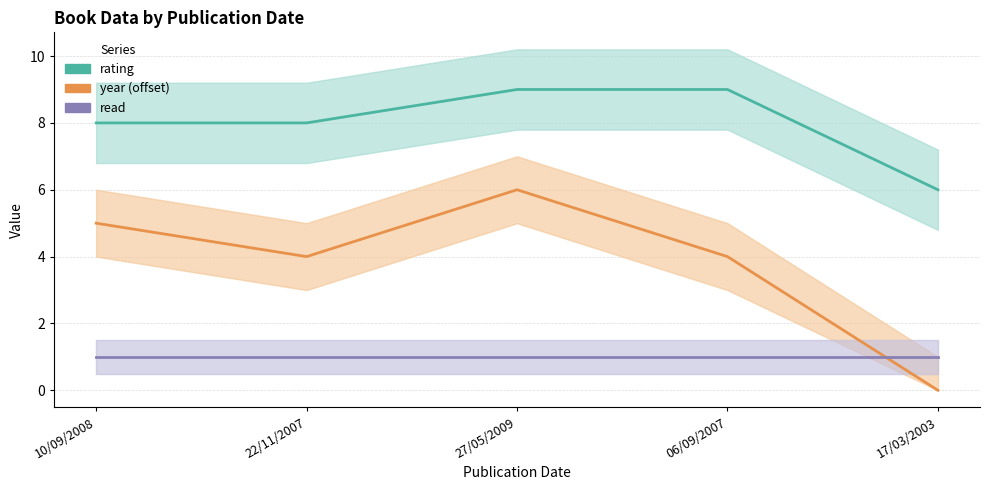

Reading left to right, extract all data points from this chart.

rating: 10/09/2008=8	22/11/2007=8	27/05/2009=9	06/09/2007=9	17/03/2003=6
year (offset): 10/09/2008=5	22/11/2007=4	27/05/2009=6	06/09/2007=4	17/03/2003=0
read: 10/09/2008=1	22/11/2007=1	27/05/2009=1	06/09/2007=1	17/03/2003=1